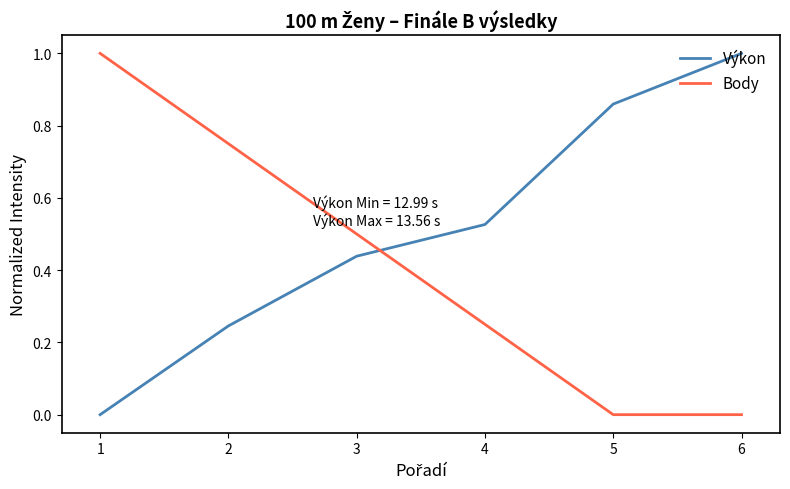

Between which two adjacent categories do Výkon and Body first intersect?

3 and 4